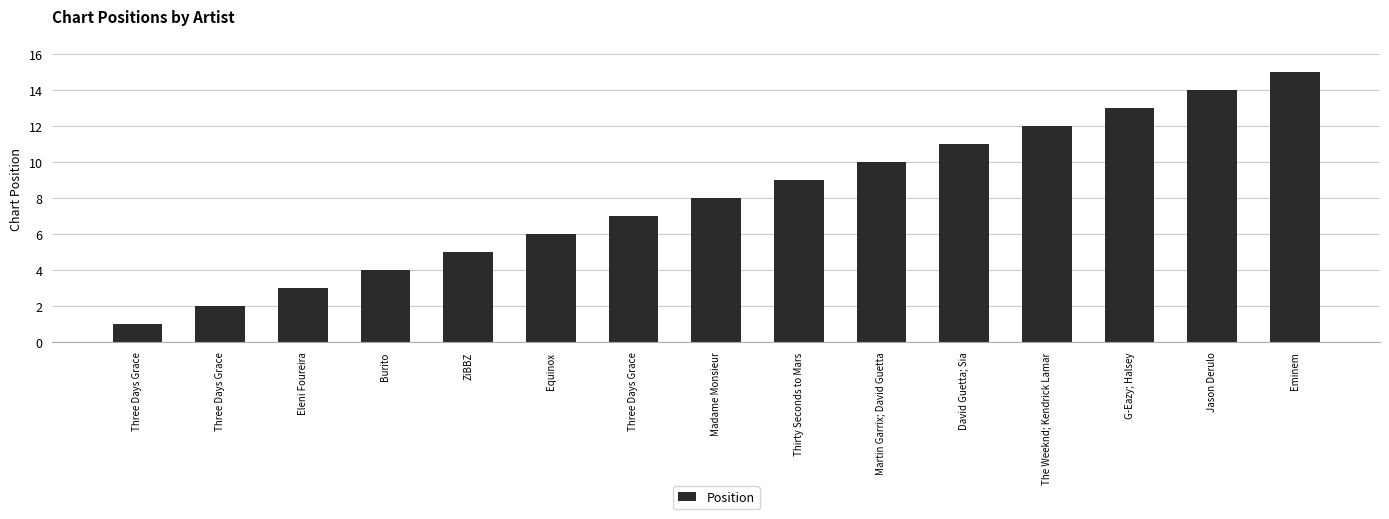

Rank the categories by value from highest to lowest.

Eminem, Jason Derulo, G-Eazy; Halsey, The Weeknd; Kendrick Lamar, David Guetta; Sia, Martin Garrix; David Guetta, Thirty Seconds to Mars, Madame Monsieur, Three Days Grace, Equinox, ZiBBZ, Burito, Eleni Foureira, Three Days Grace, Three Days Grace